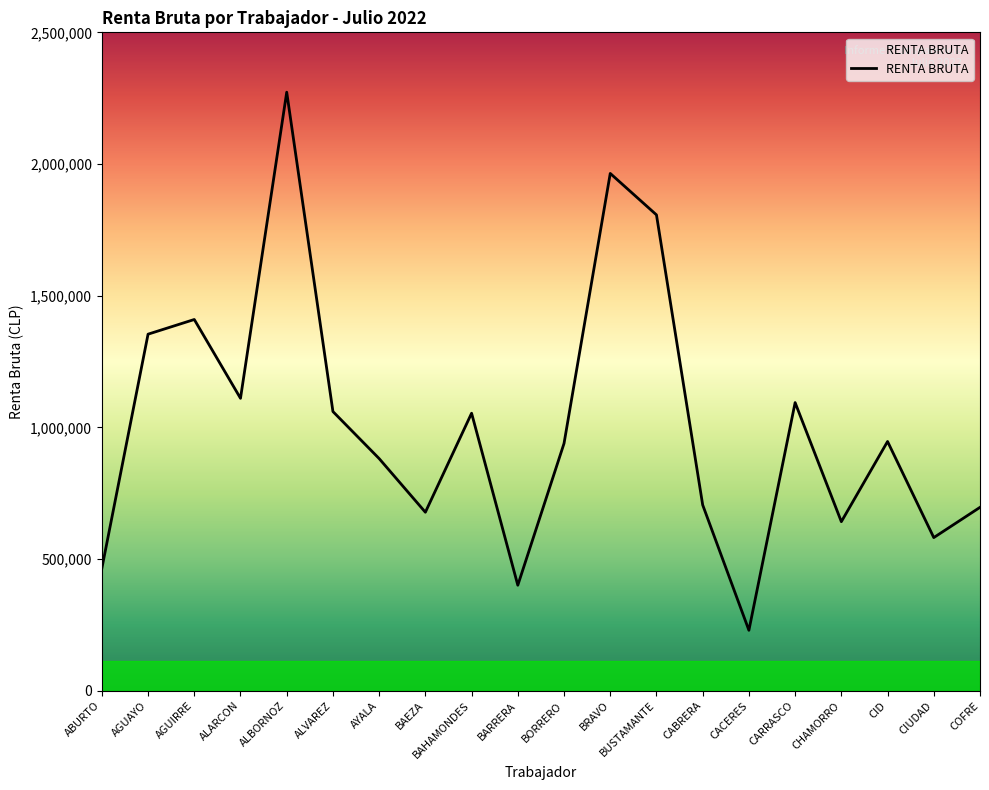

How many categories are shown in the chart?

20